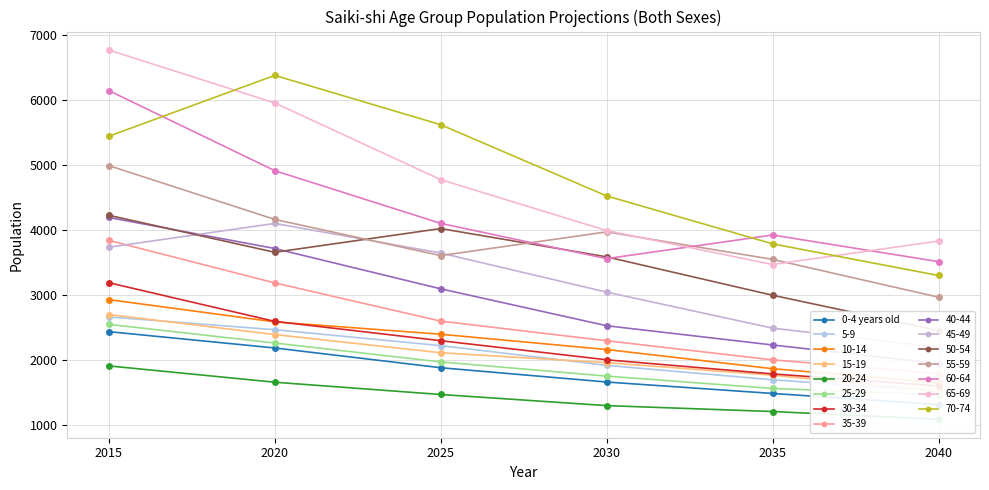

How many values are between 1490 and 2190?

4